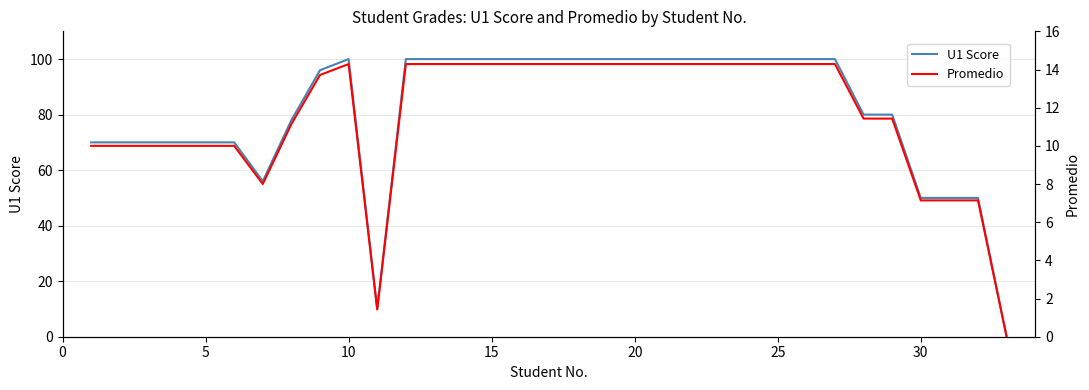

The value of U1 Score at 20 is 45.2. True or false?

False